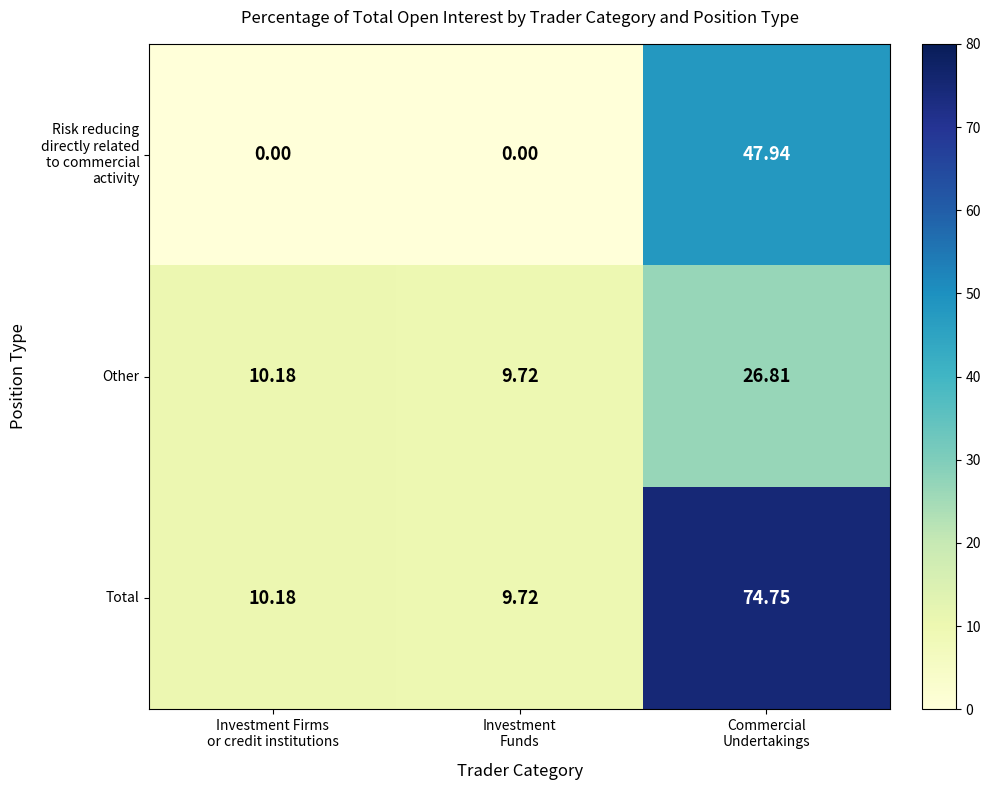

What is the difference between the highest and lowest values at Commercial
Undertakings?

47.9